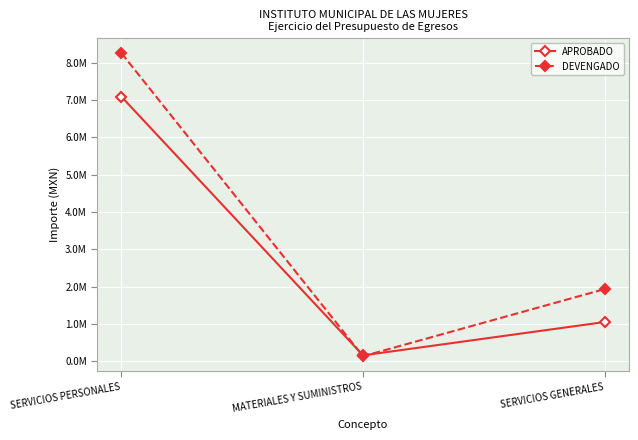

Which series has the largest range (max minus min)?

DEVENGADO